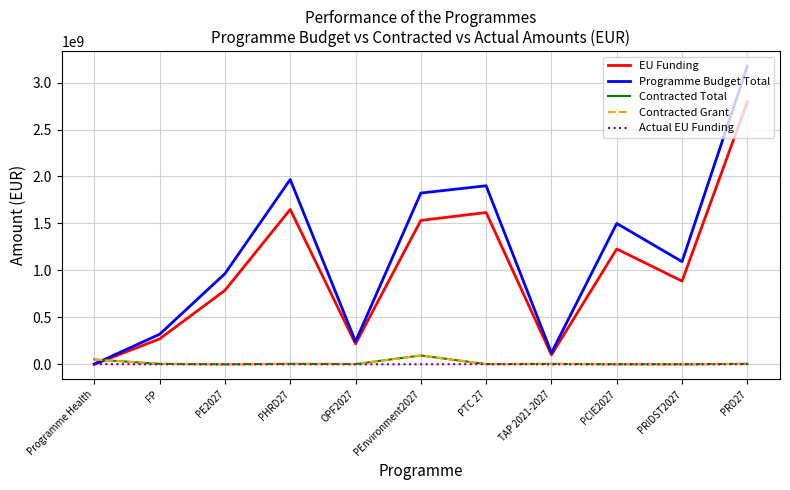

Which series has the largest total across all categories?

Programme Budget Total